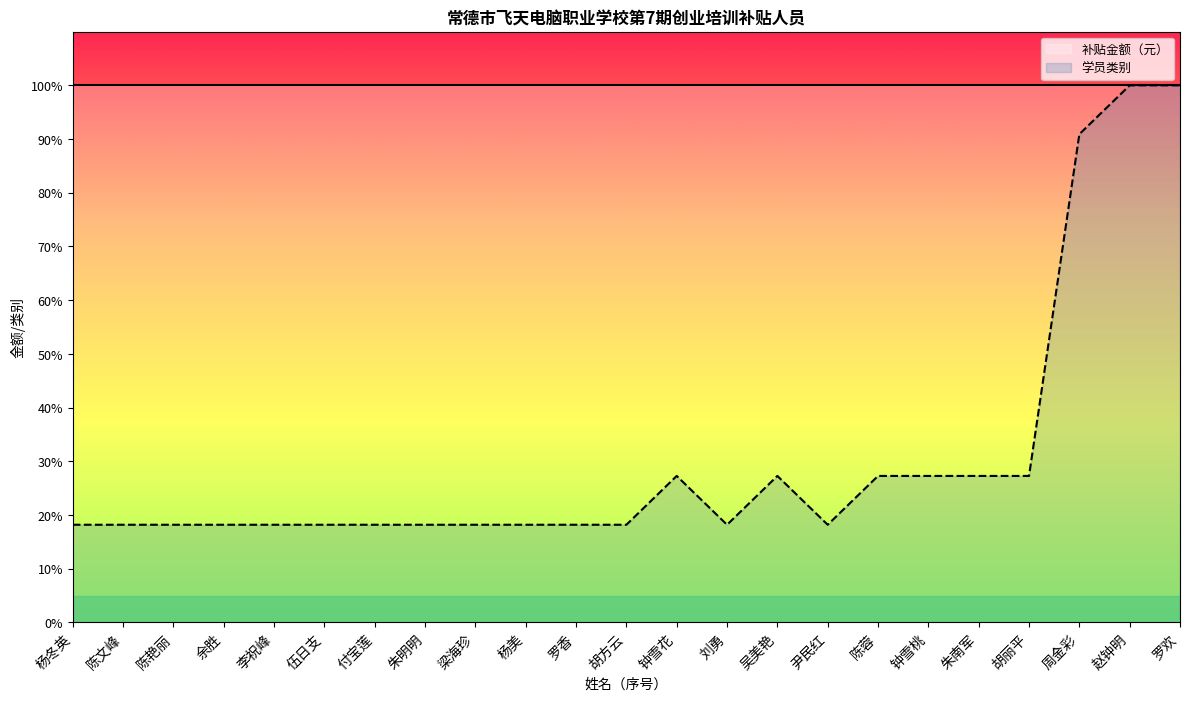

True or false: 学员类别 and 补贴金额（元） cross at least once.

False